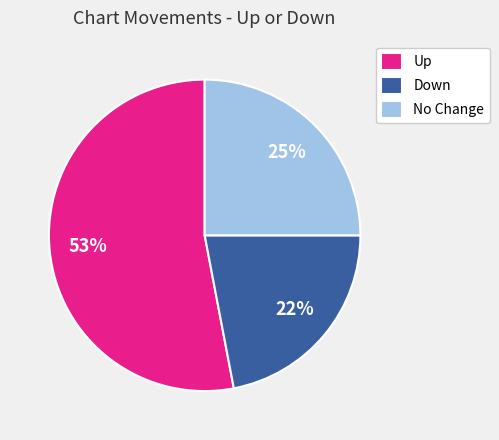

To the nearest percent, what percentage of the pie is Down?

22%